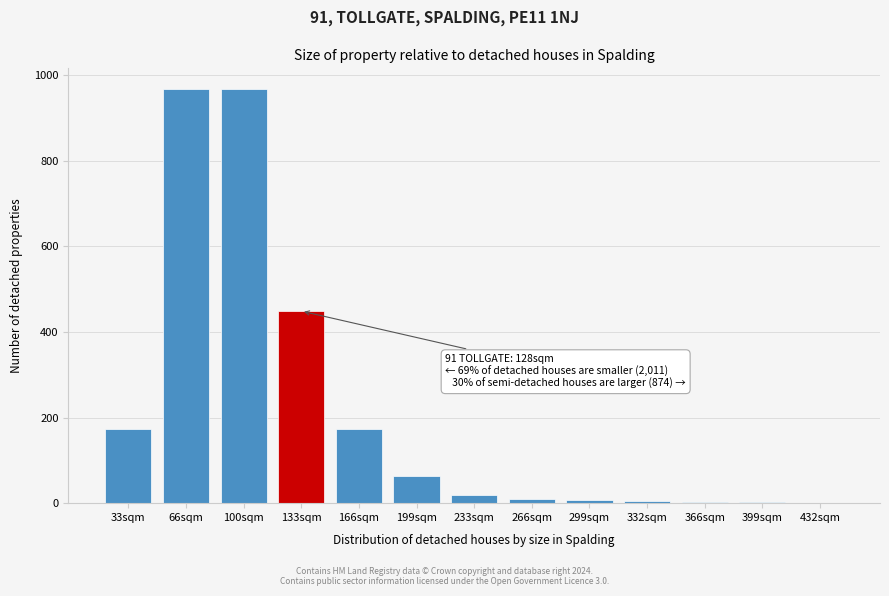

What is the greatest value displayed?

968